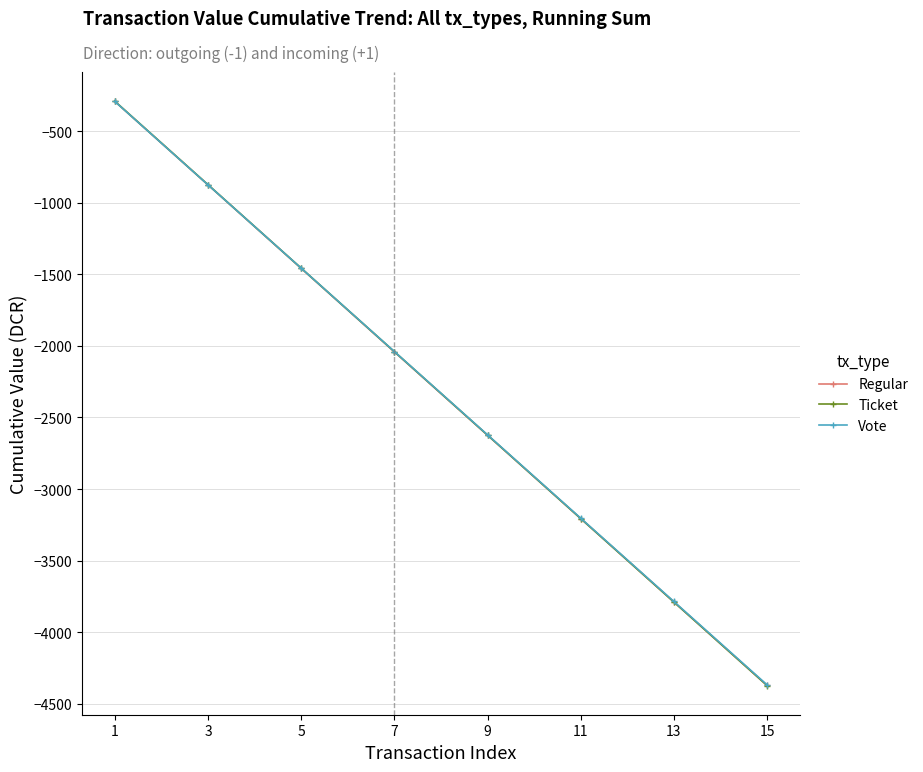

Rank the series by their average value, from lowest to highest.

Regular, Ticket, Vote